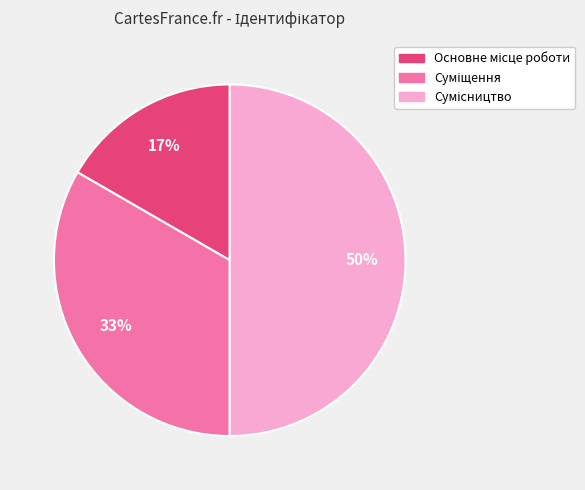

To the nearest percent, what is the average slice percentage?

33%